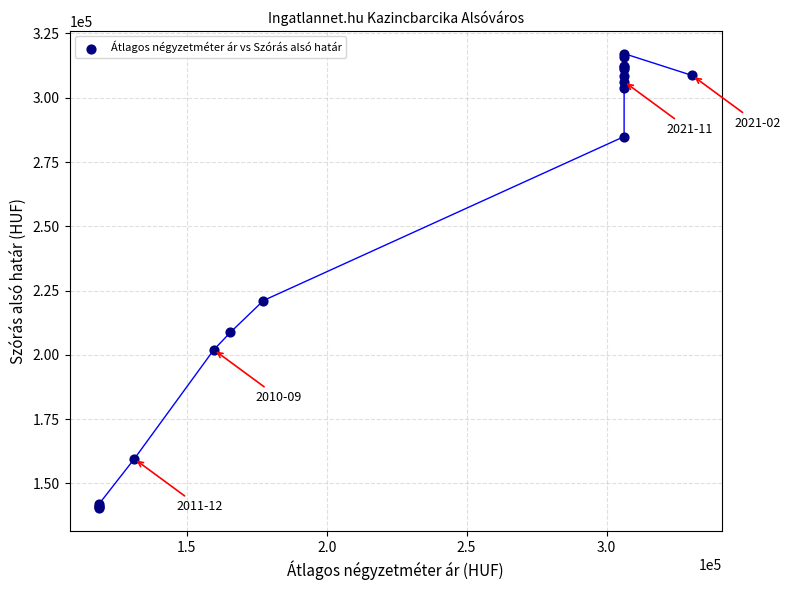

What Y value in the scatter plot is closest to 228786?

221149